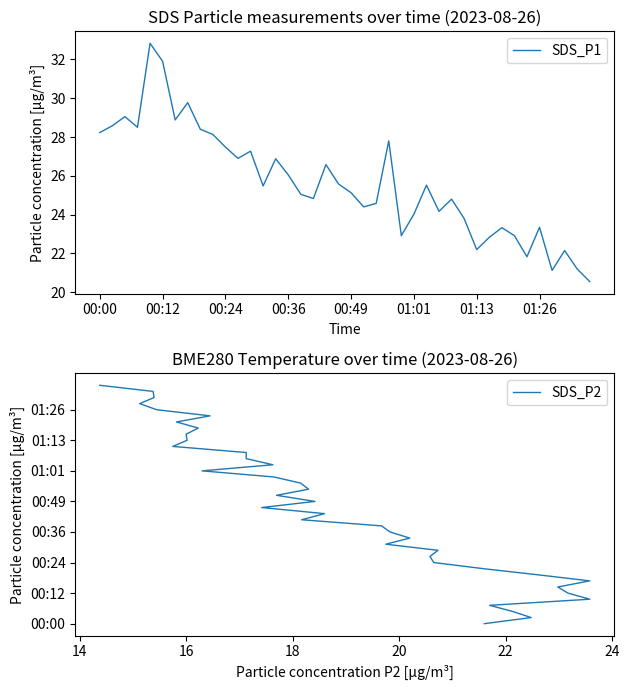

Read the SDS_P1 value at 31.

22.8